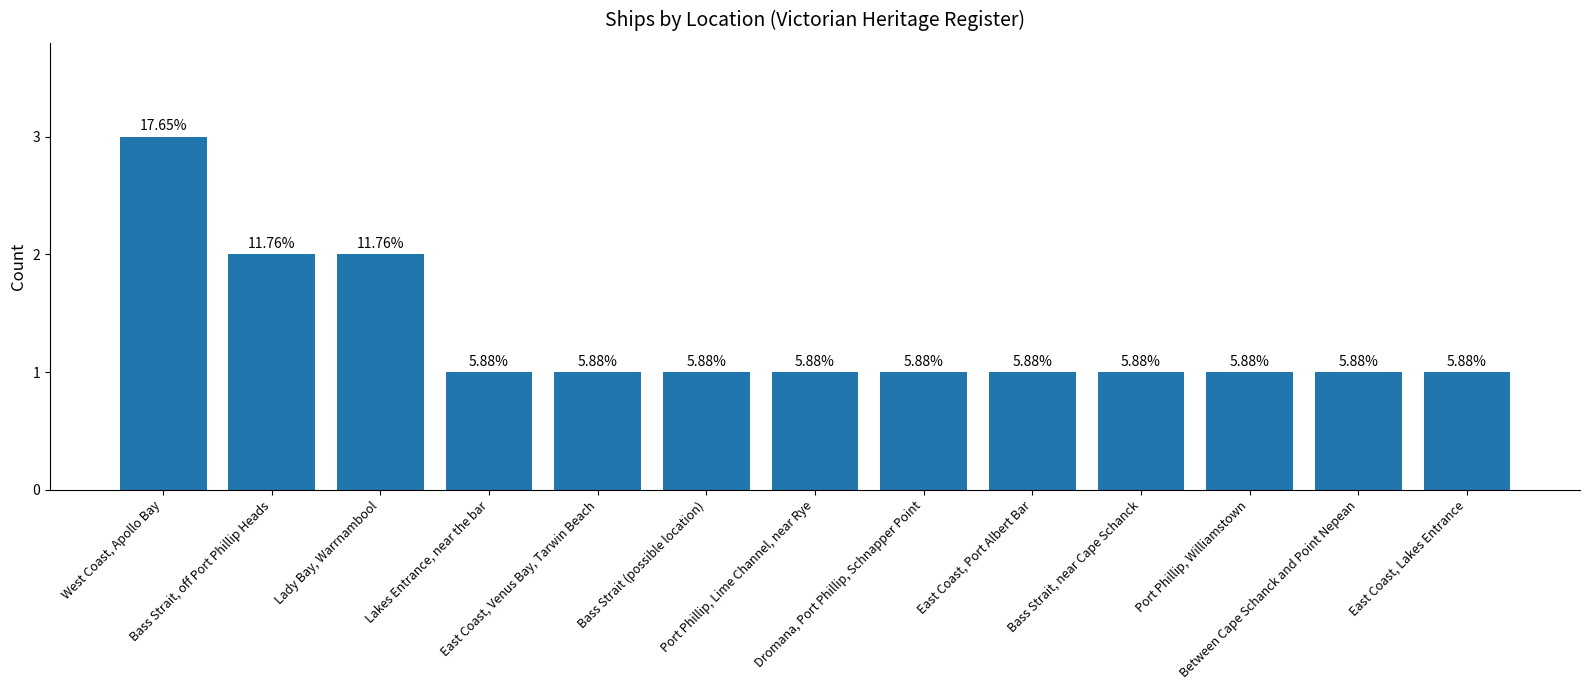

Are the bars grouped side by side (vs. stacked)?

No